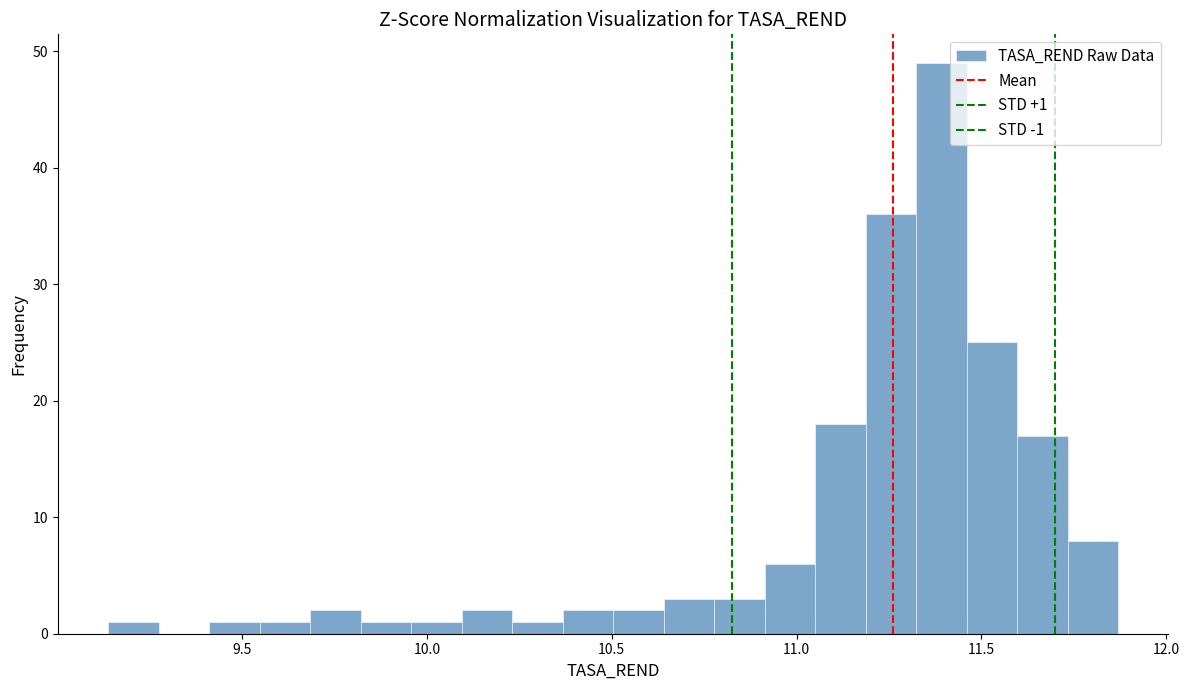

Around what value on the x-axis is the tallest bar? Give the approximate position of its centre, as read against the axis.

11.40